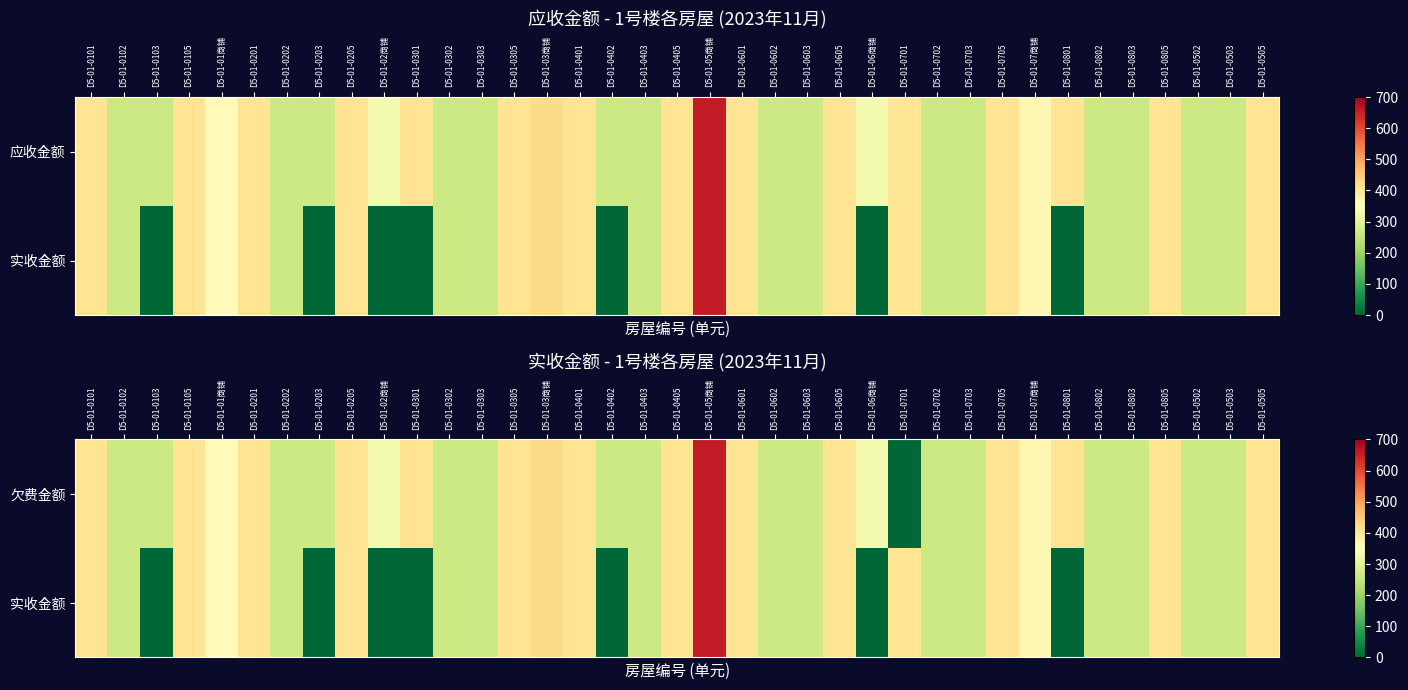

Is it true that 欠费金额 equals 263.7 at D5-01-0803?

True